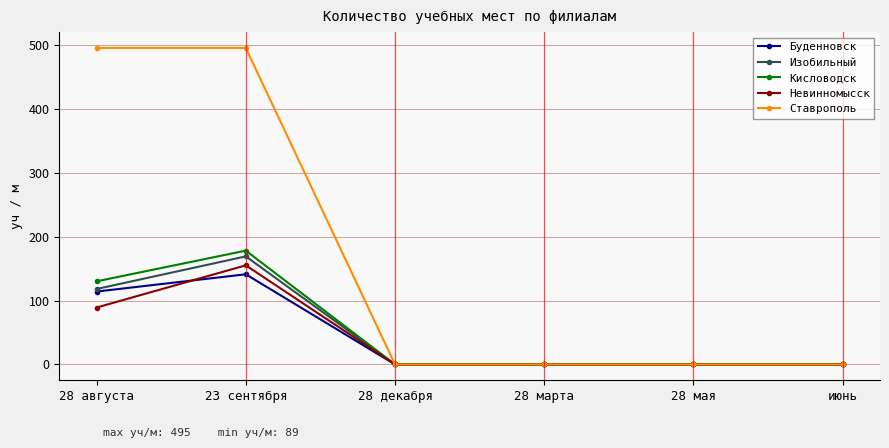

The value of Изобильный at 28 августа is 189. True or false?

False